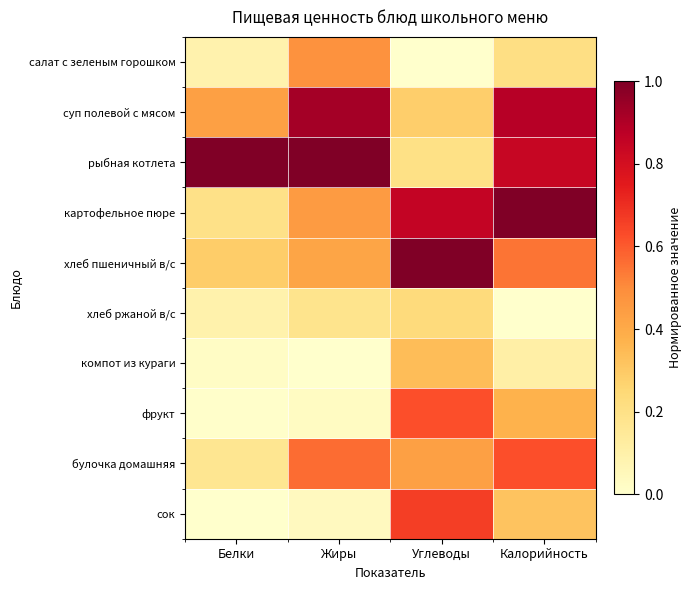

List the series in order of their peak value, highest first.

рыбная котлета, картофельное пюре, хлеб пшеничный в/с, суп полевой с мясом, сок, булочка домашняя, фрукт, салат с зеленым горошком, компот из кураги, хлеб ржаной в/с